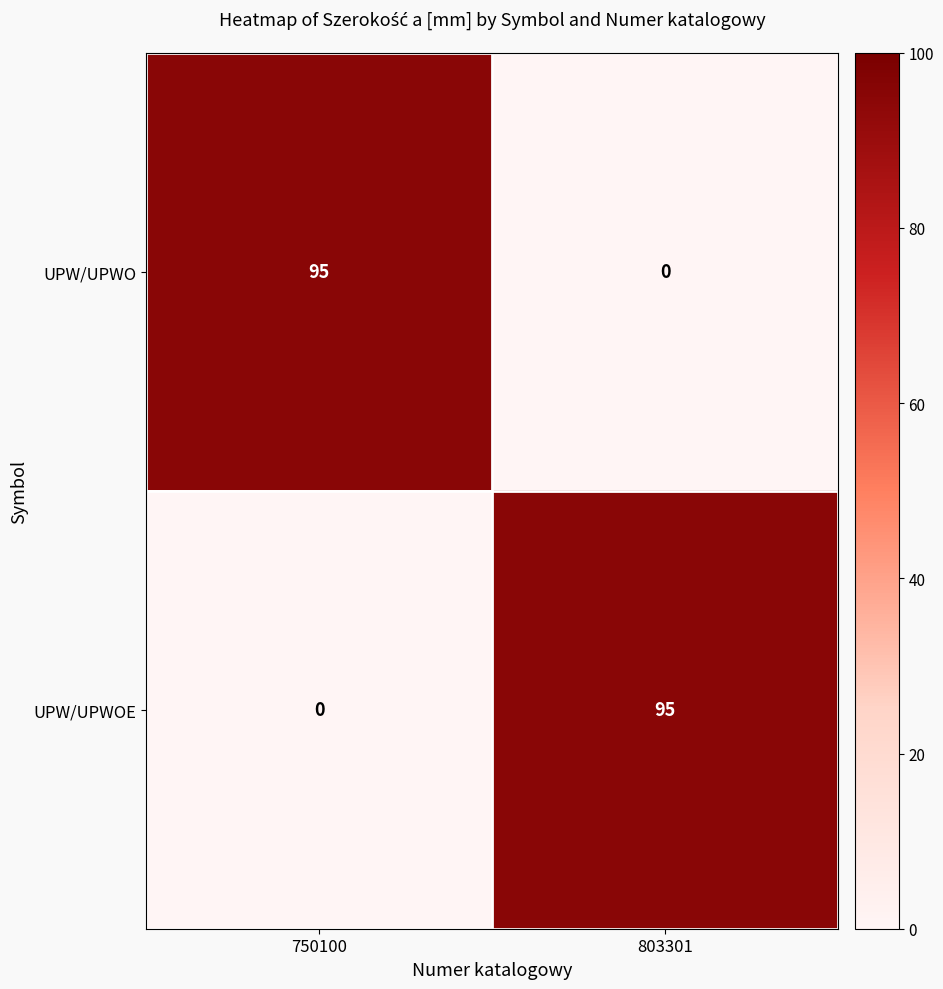

What is the total value across all series at 803301?

95